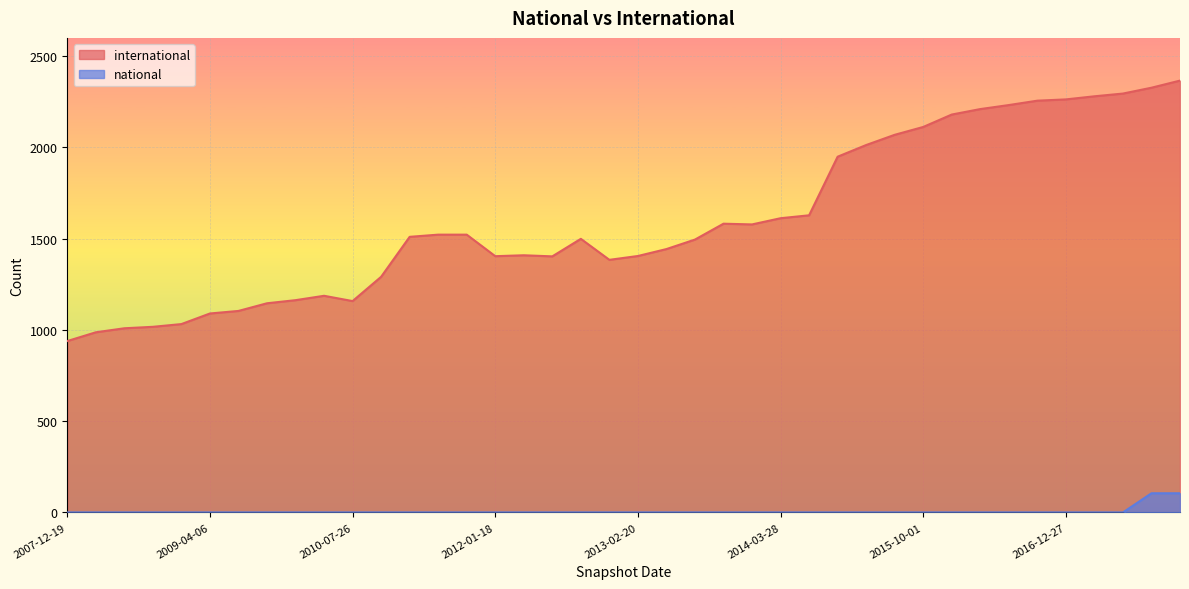

What is the difference between the second highest and second lowest values in the international series?

1340